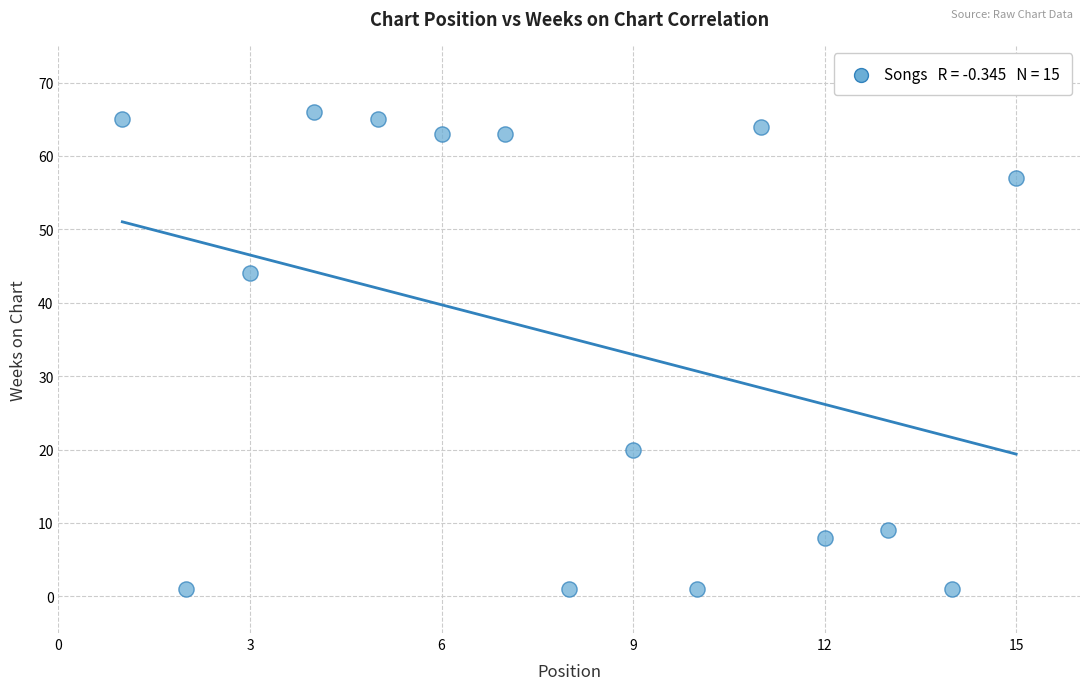

What is the range of Y values (max minus min)?

65